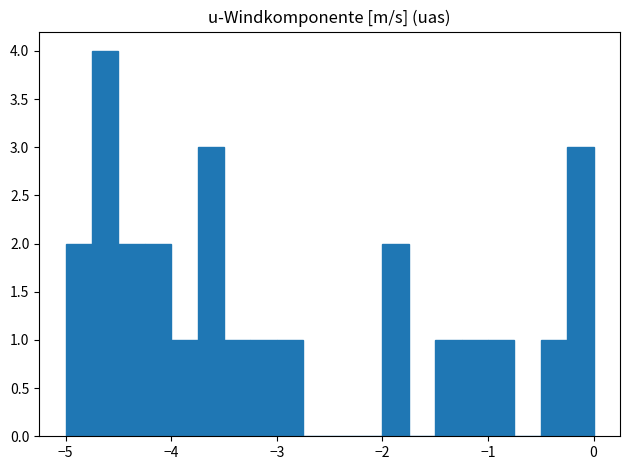

Read against the x-axis, roughly where is the centre of the tallest bar?

-4.6